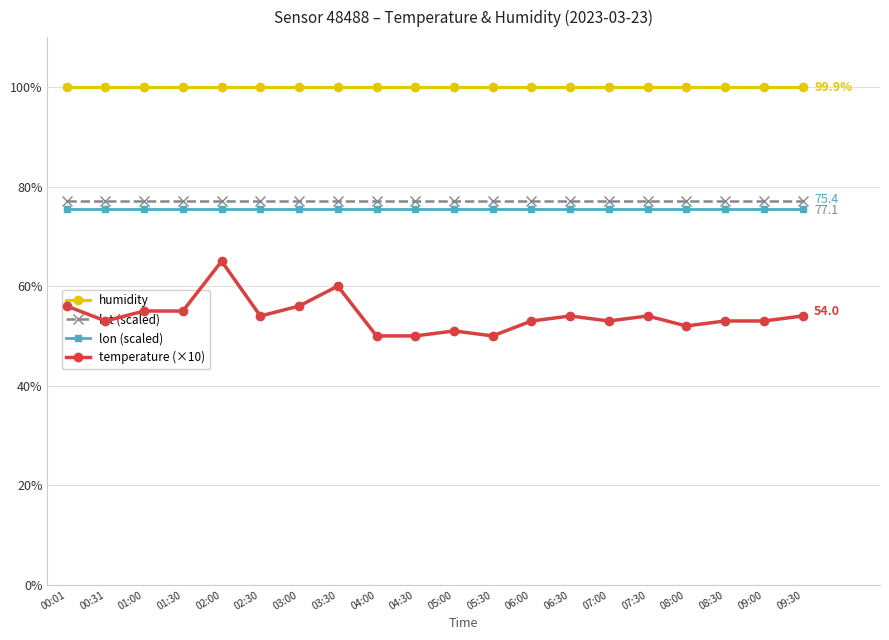

Which series has the widest spread of values?

temperature (×10)